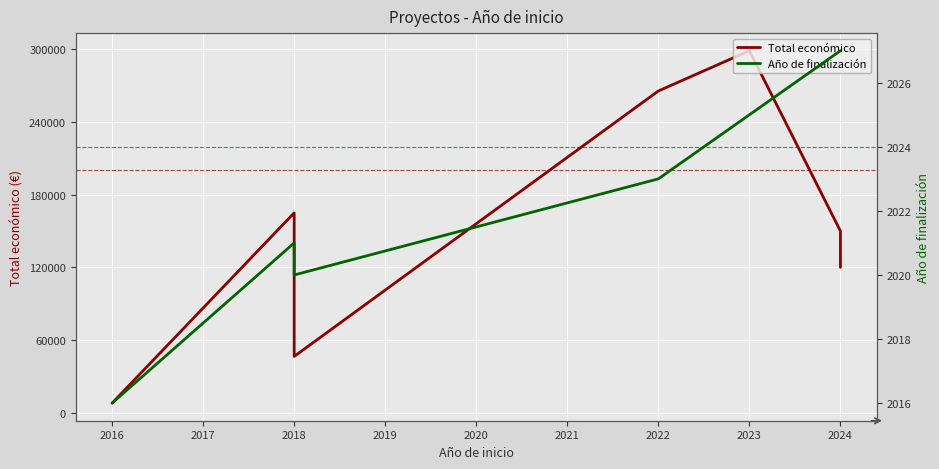

True or false: Año de finalización has more than 0 interior local peaks.

True